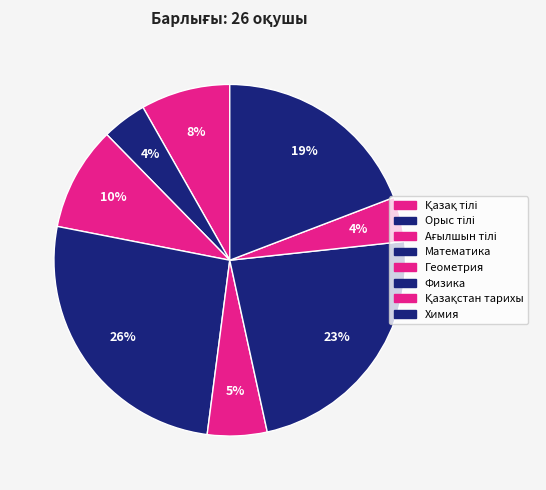

Rank the categories by value from highest to lowest.

Математика, Физика, Химия, Ағылшын тілі, Қазақ тілі, Геометрия, Орыс тілі, Қазақстан тарихы